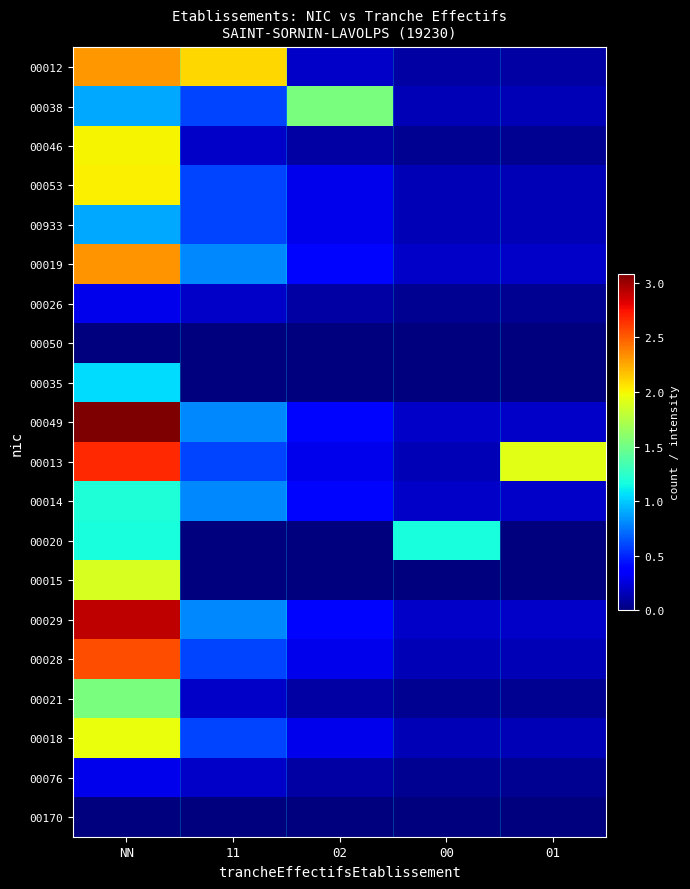

Count the number of categories in the chart.

5